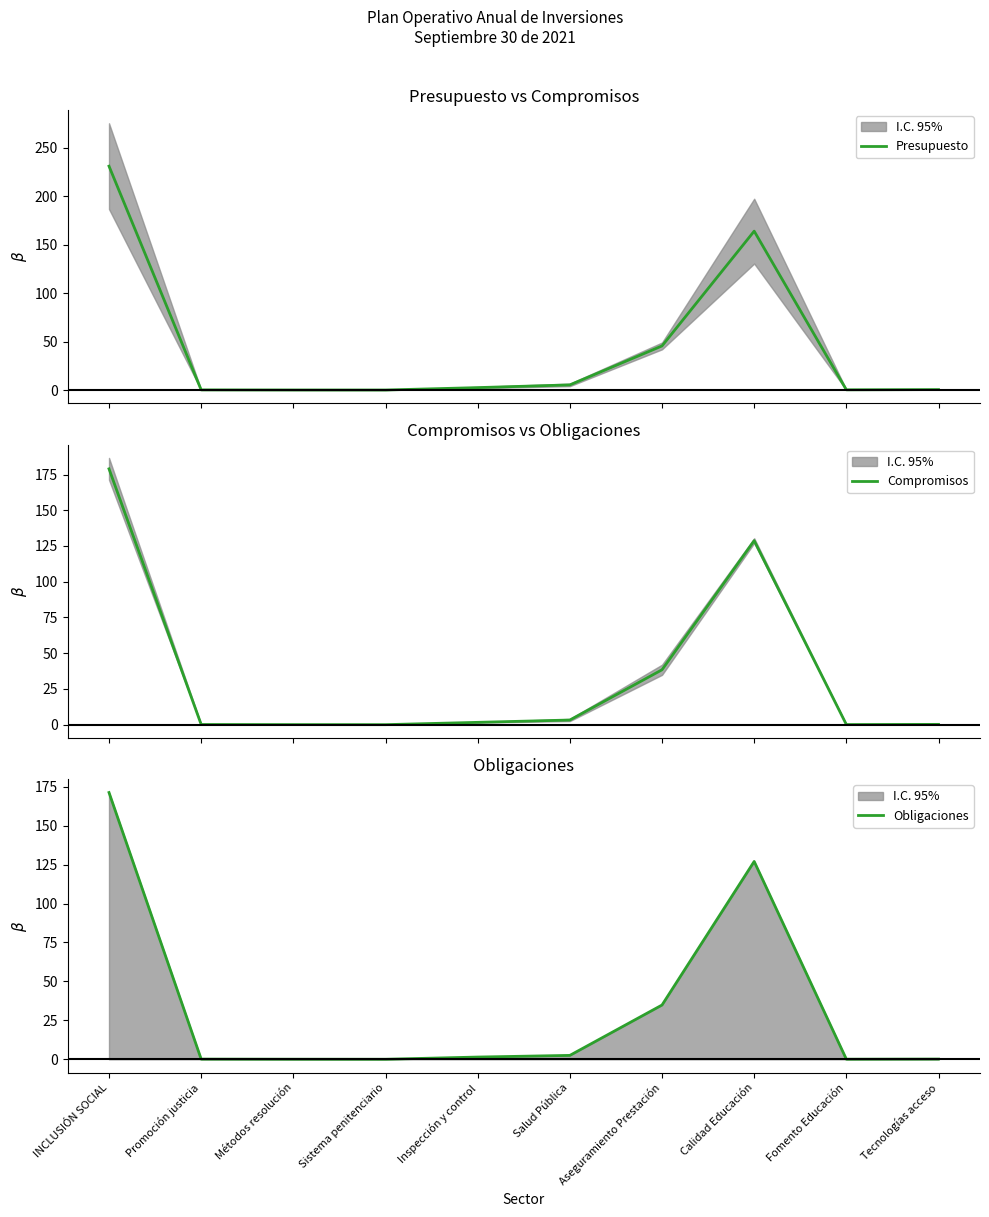

What is the greatest value displayed?

230.9